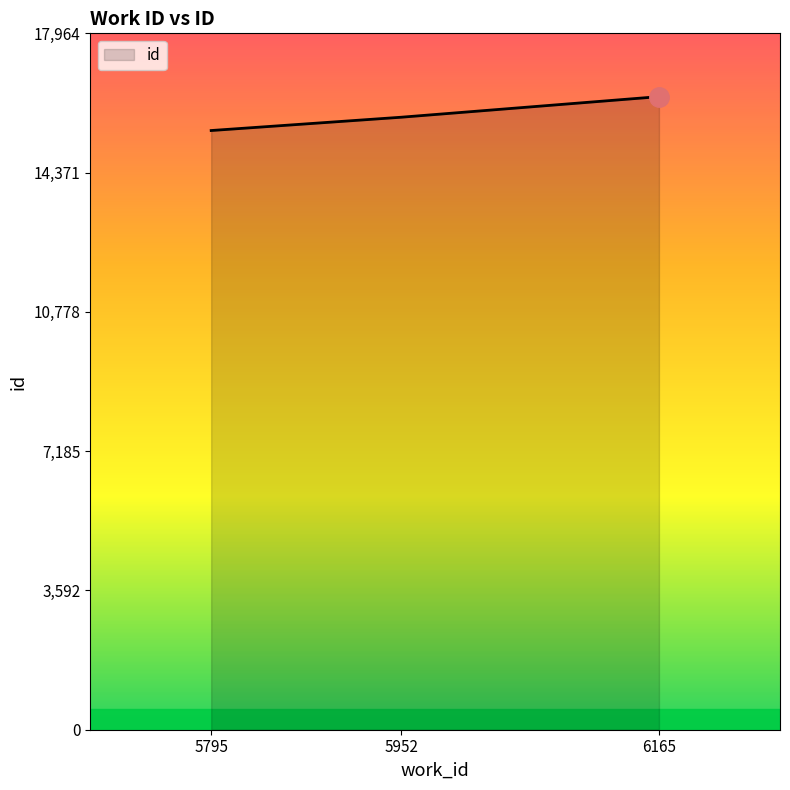

How many values are below 15800?

1